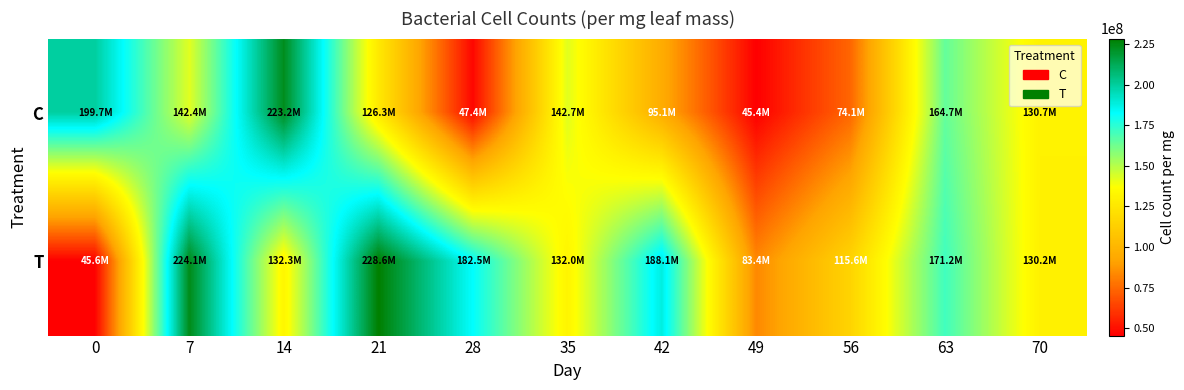

Rank the series by their maximum value, from highest to lowest.

T, C